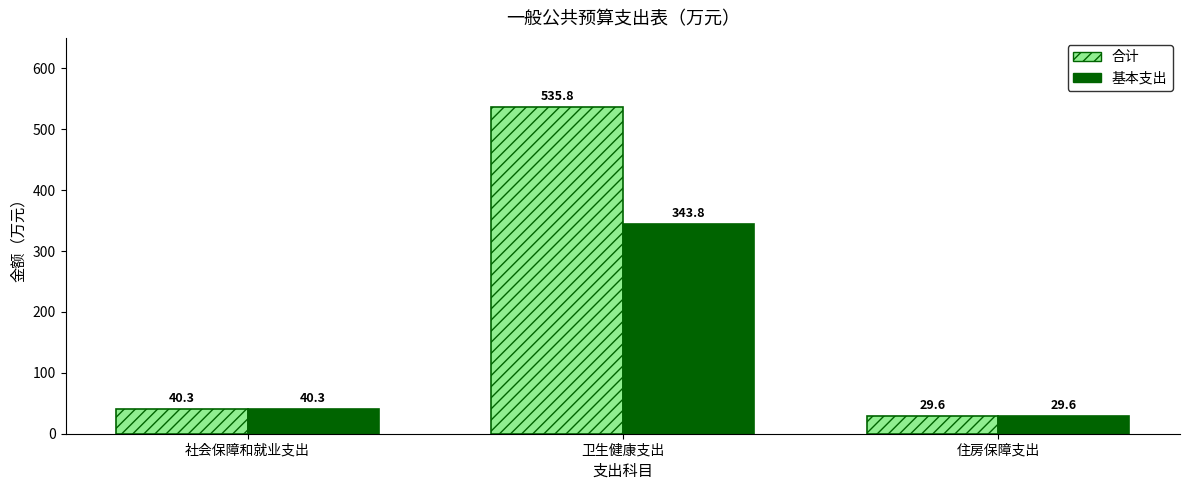

Reading right to left, what are all the values shown in this chart?

合计: 住房保障支出=29.6	卫生健康支出=535.8	社会保障和就业支出=40.3
基本支出: 住房保障支出=29.6	卫生健康支出=343.8	社会保障和就业支出=40.3